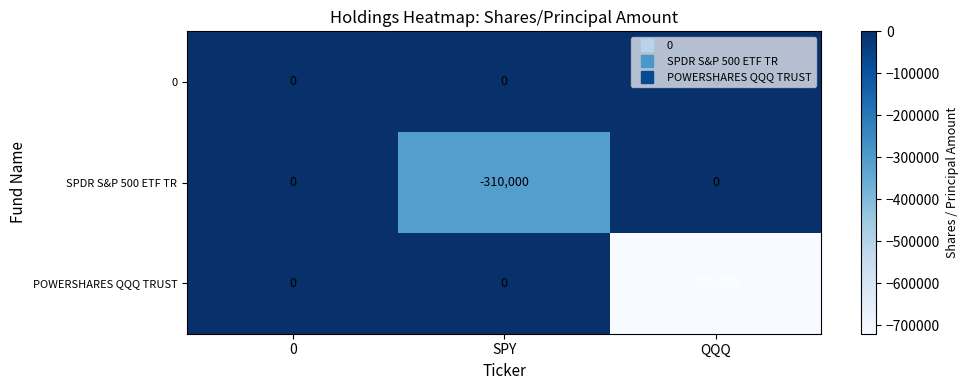

How many values in SPDR S&P 500 ETF TR are below zero?

1